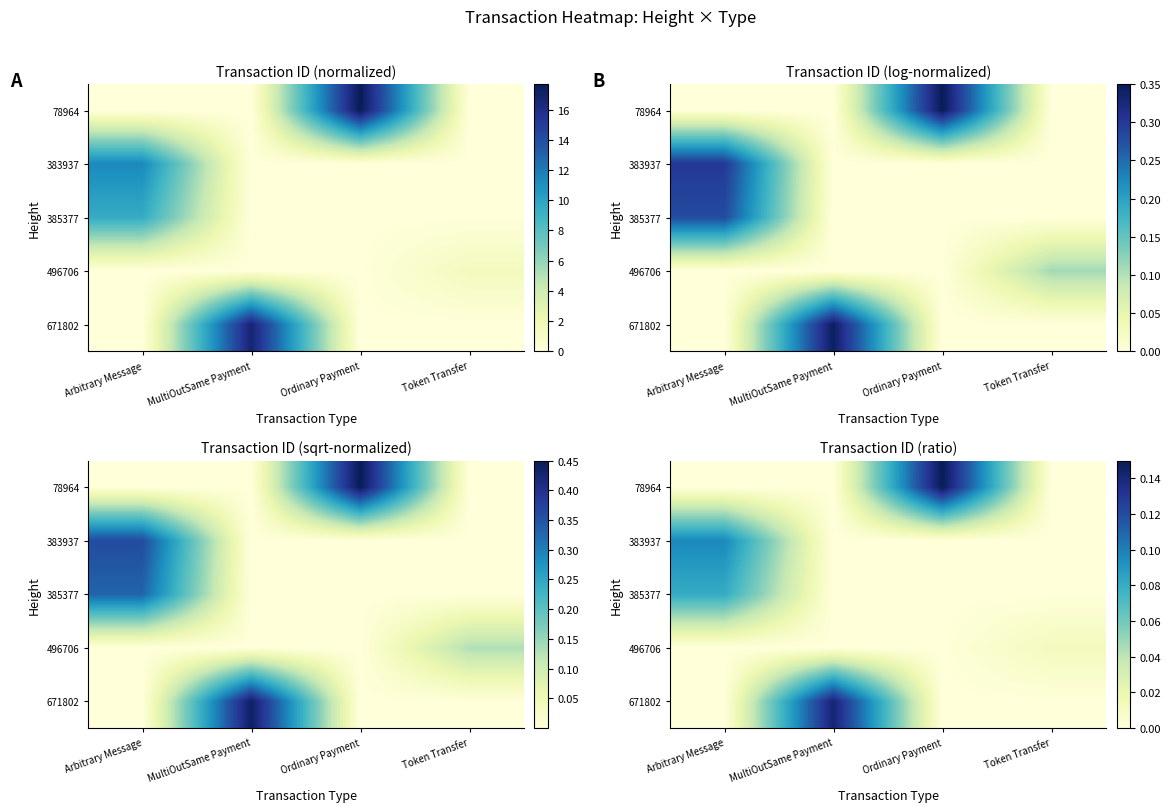

True or false: 383937 has a value of 0.1 at Arbitrary Message.

False